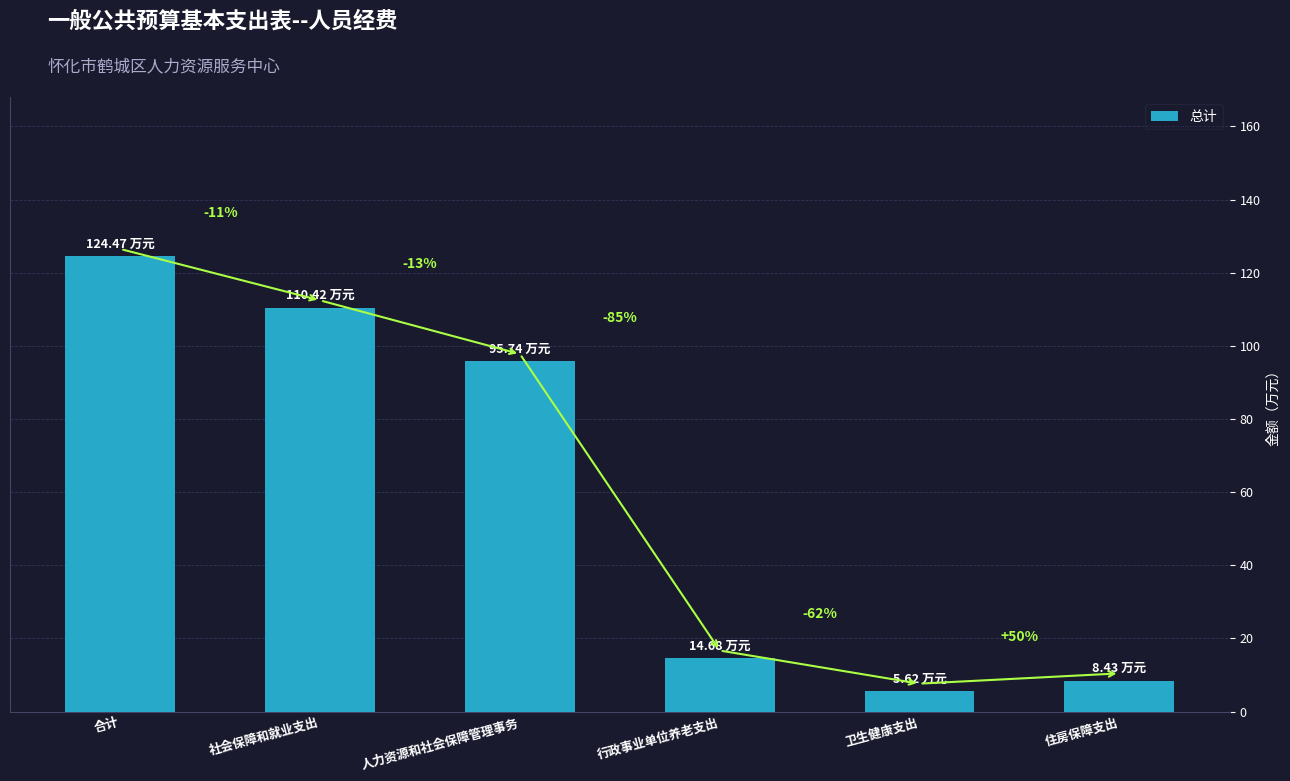

How many bars are there in total?

6